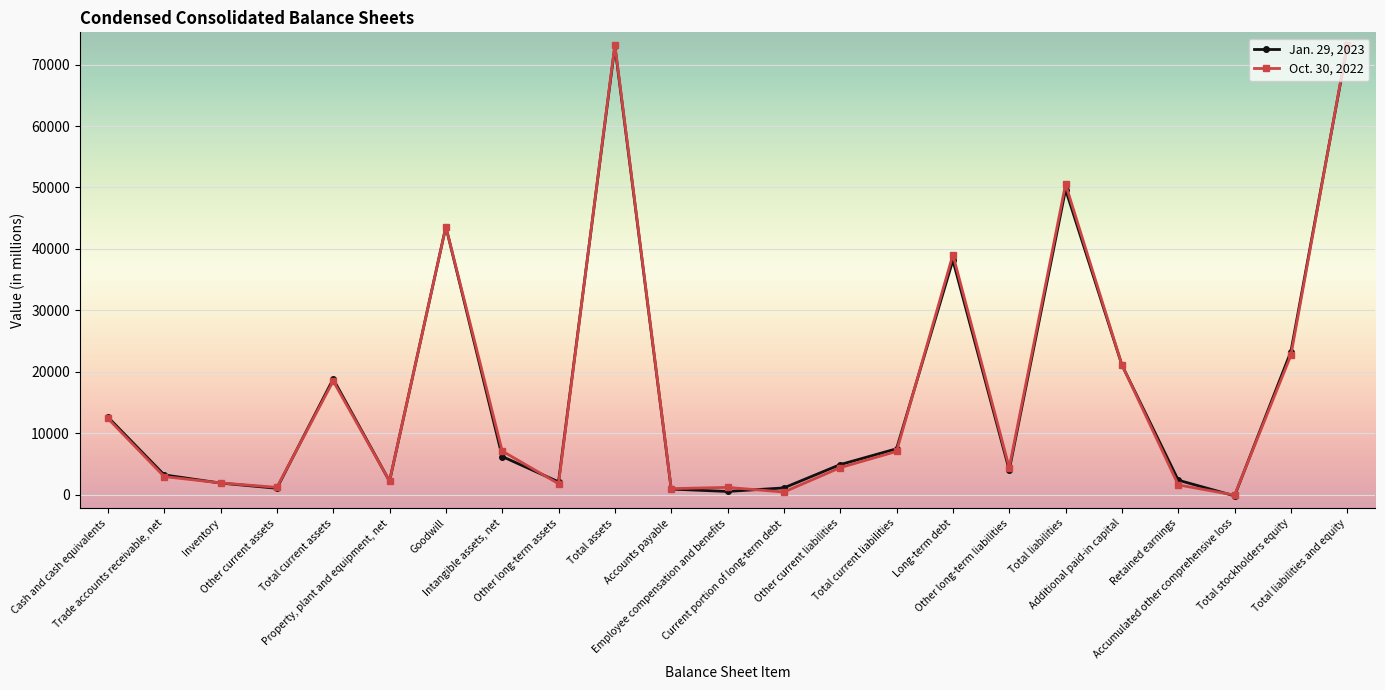

Does the chart display data point markers on the line(s)?

Yes